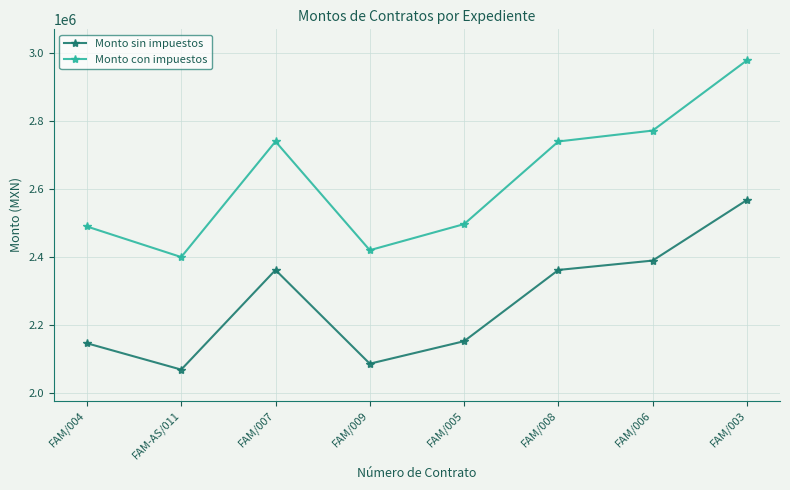

Between FAM/004 and FAM-AS/011, which series saw the biggest shift?

Monto con impuestos